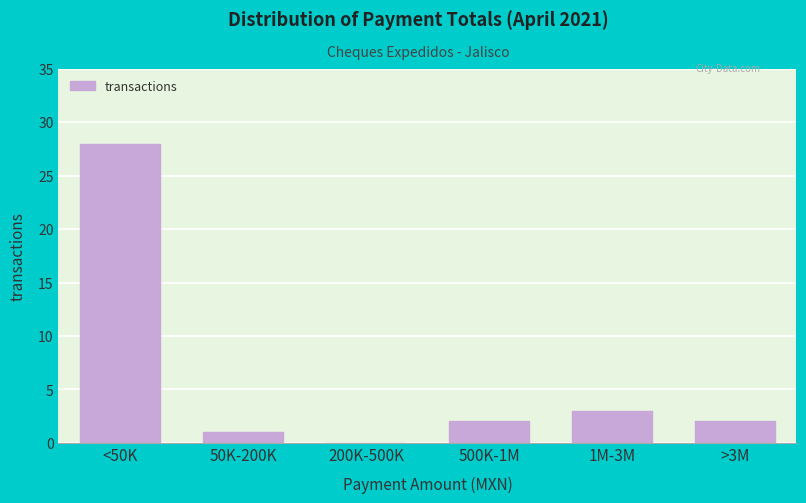

Reading right to left, transcribe all the data shown in this chart.

>3M=2	1M-3M=3	500K-1M=2	200K-500K=0	50K-200K=1	<50K=28